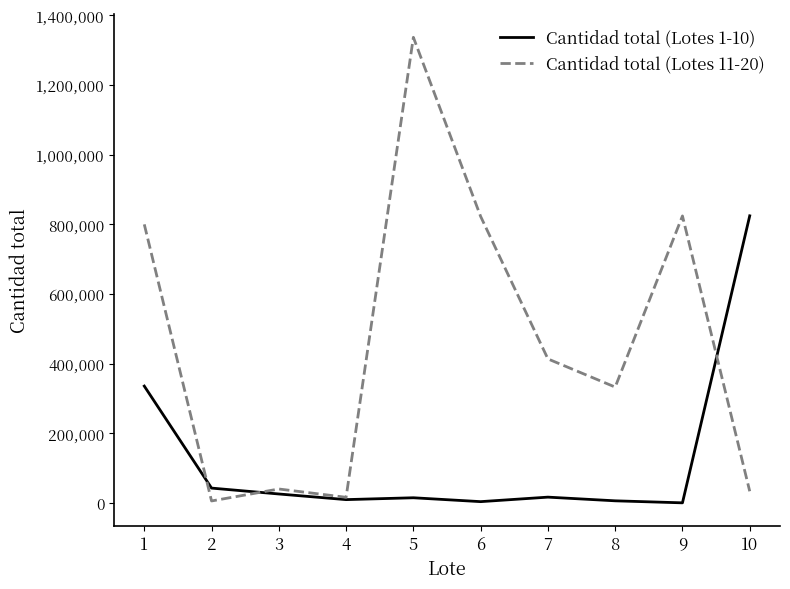

At how many categories does at least one series exceed 376260?

6